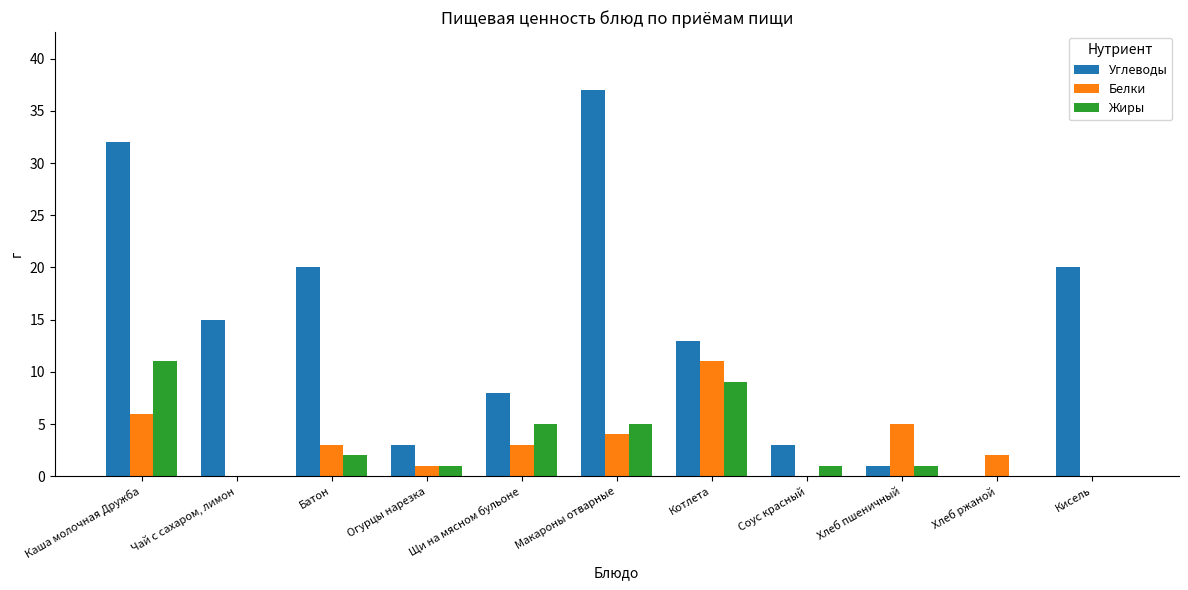

What is the average value of the Жиры series?

3